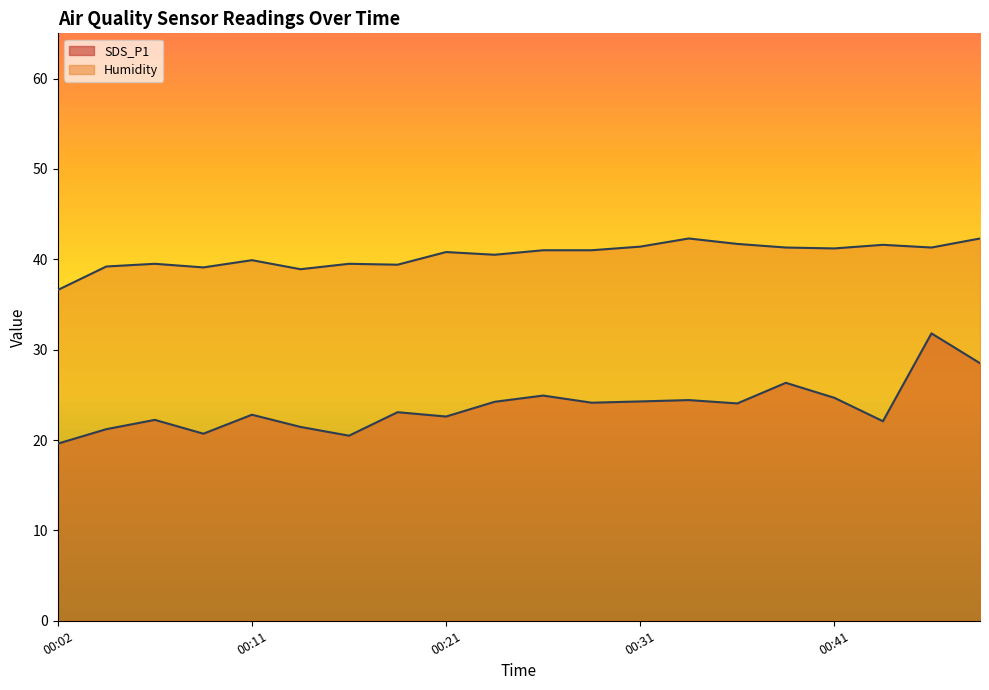

List the series in order of their peak value, highest first.

Humidity, SDS_P1